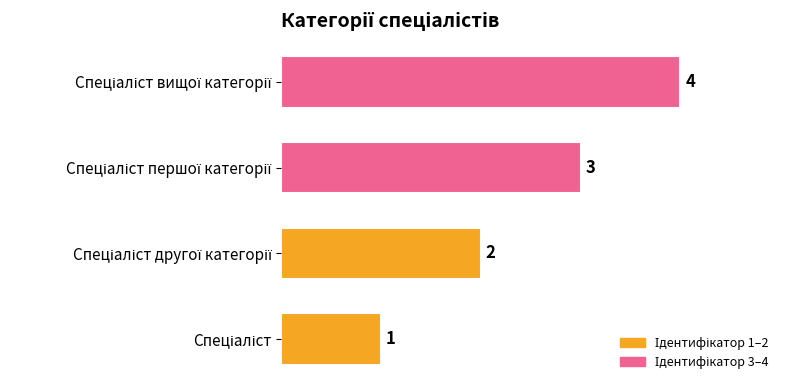

What is the maximum value shown in the chart?

4